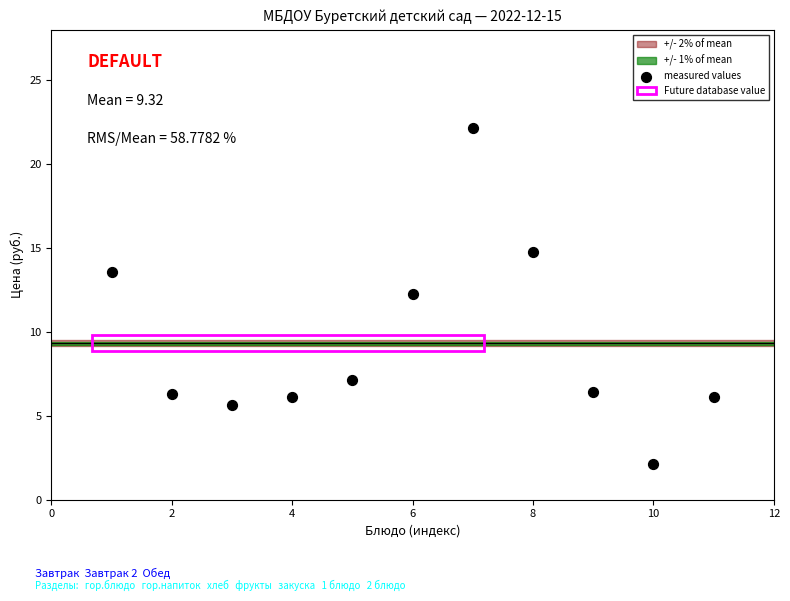

What is the average Y value?

9.3